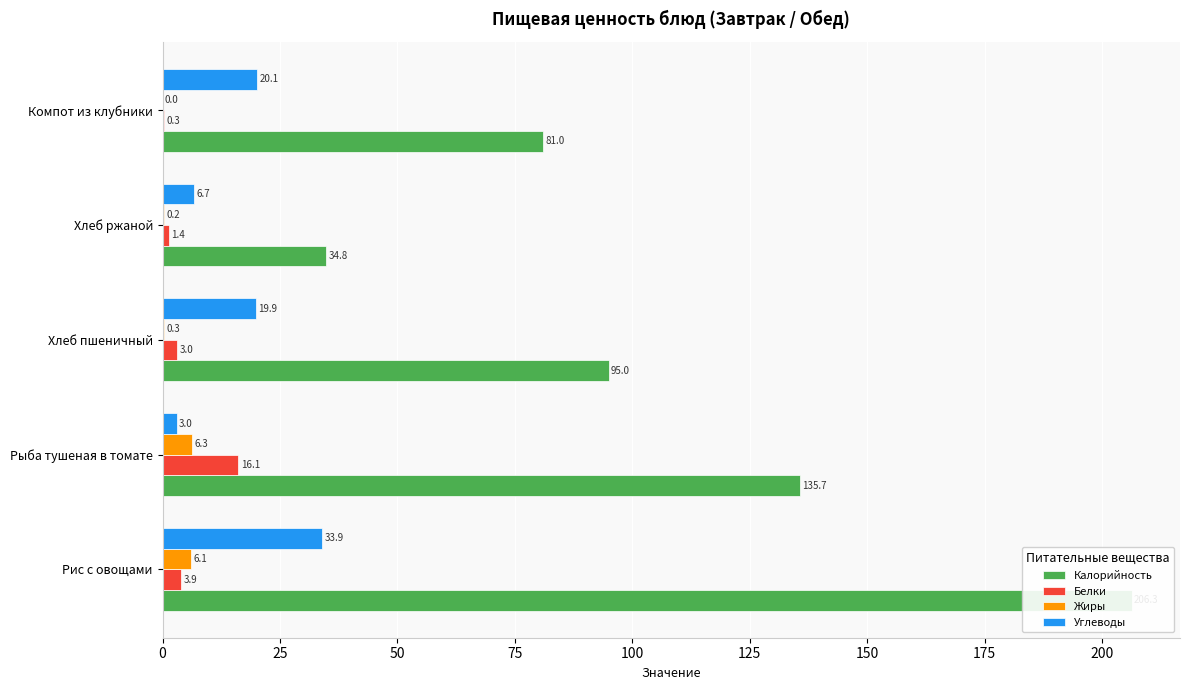

True or false: Белки has a value of 0.5 at Компот из клубники.

False